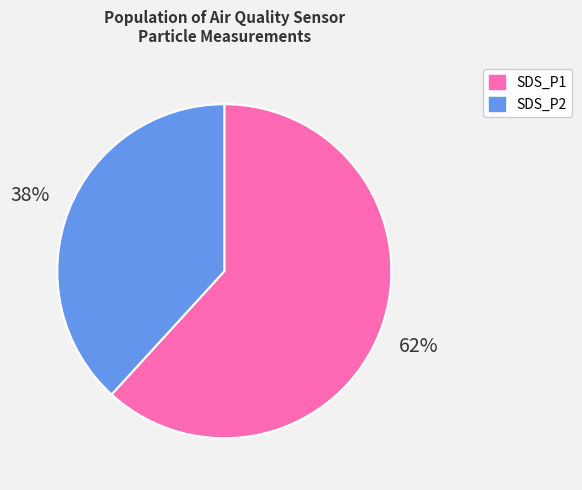

What is the ratio of the value at SDS_P1 to the value at SDS_P2?

1.6